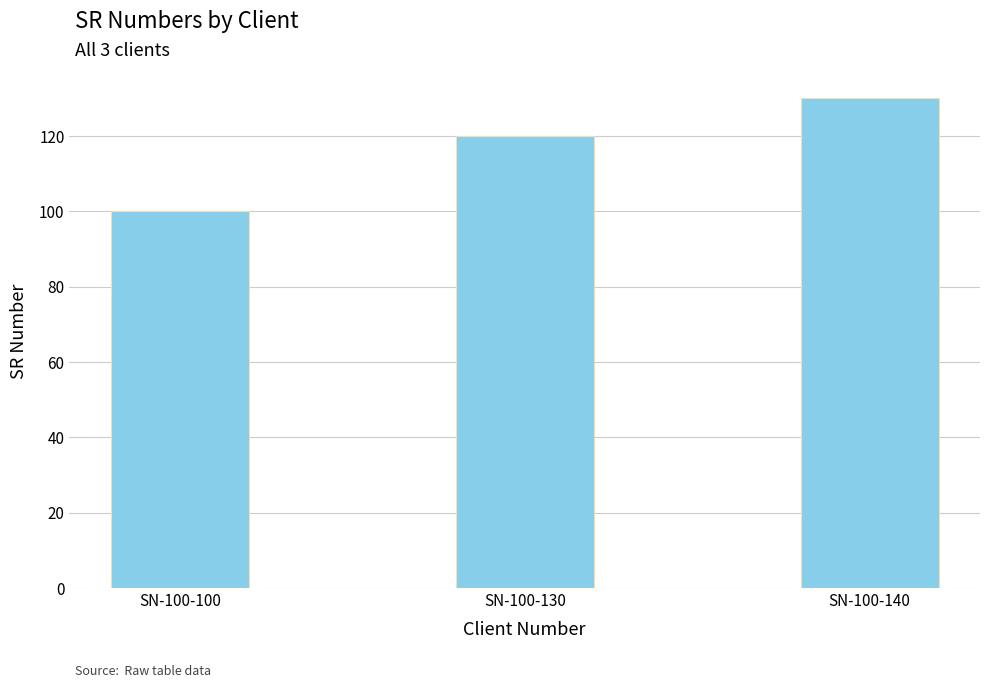

What is the value of the 1st bar from the left?

100